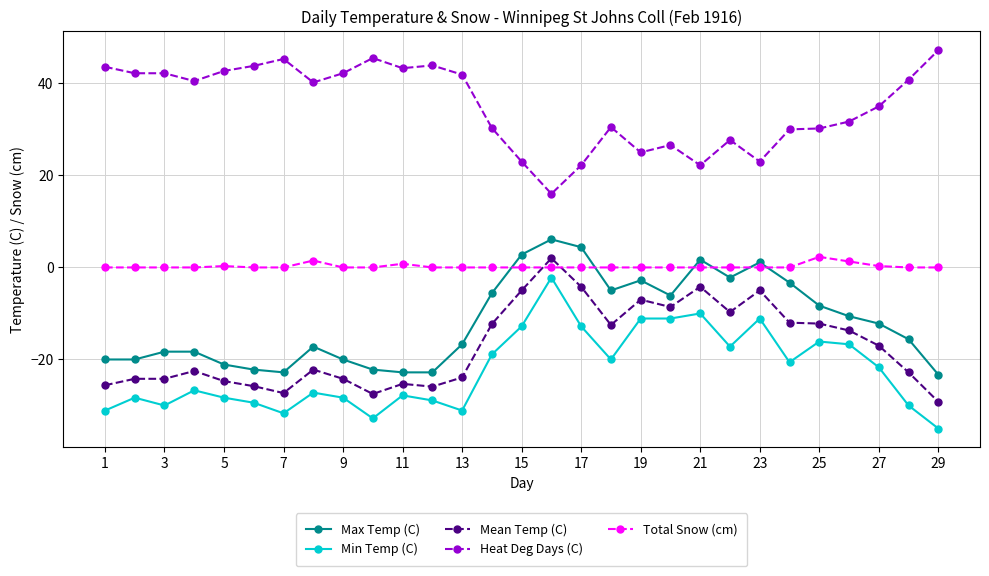

True or false: Total Snow (cm) has more than 0 interior local peaks.

True